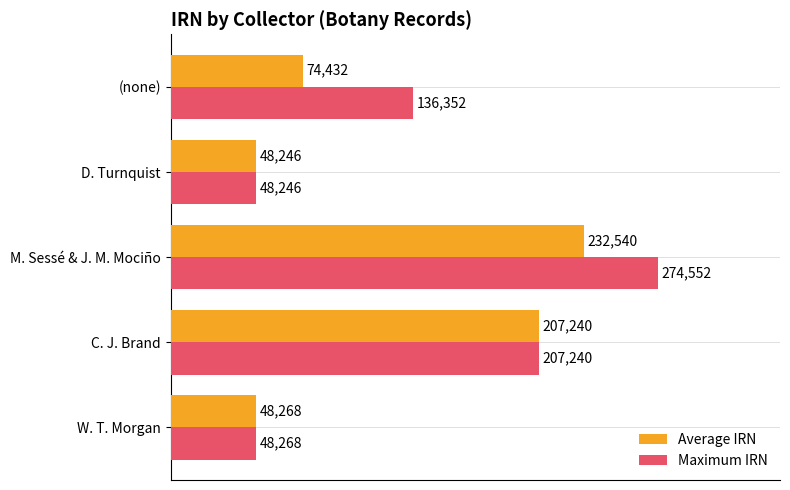

List the labels in order of Maximum IRN value, smallest first.

D. Turnquist, W. T. Morgan, (none), C. J. Brand, M. Sessé & J. M. Mociño